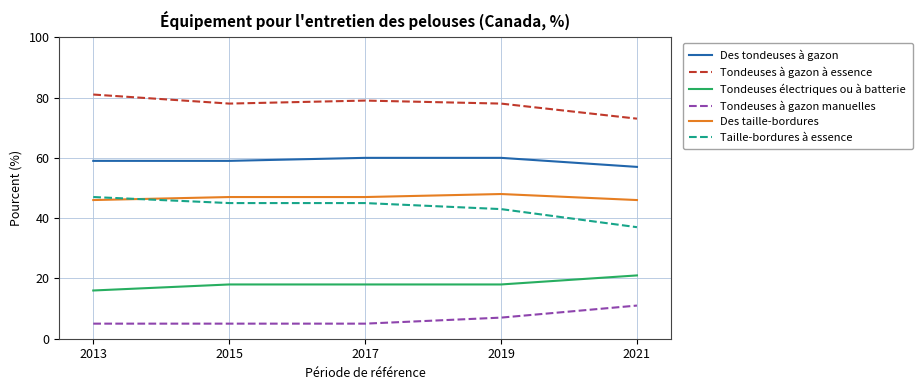

List the series in order of their peak value, lowest first.

Tondeuses à gazon manuelles, Tondeuses électriques ou à batterie, Taille-bordures à essence, Des taille-bordures, Des tondeuses à gazon, Tondeuses à gazon à essence